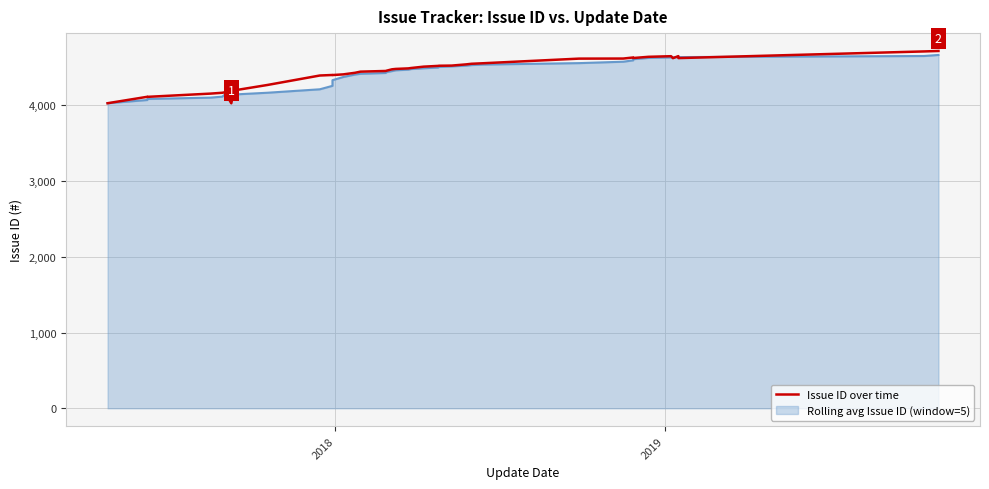

What is the average value?

4447